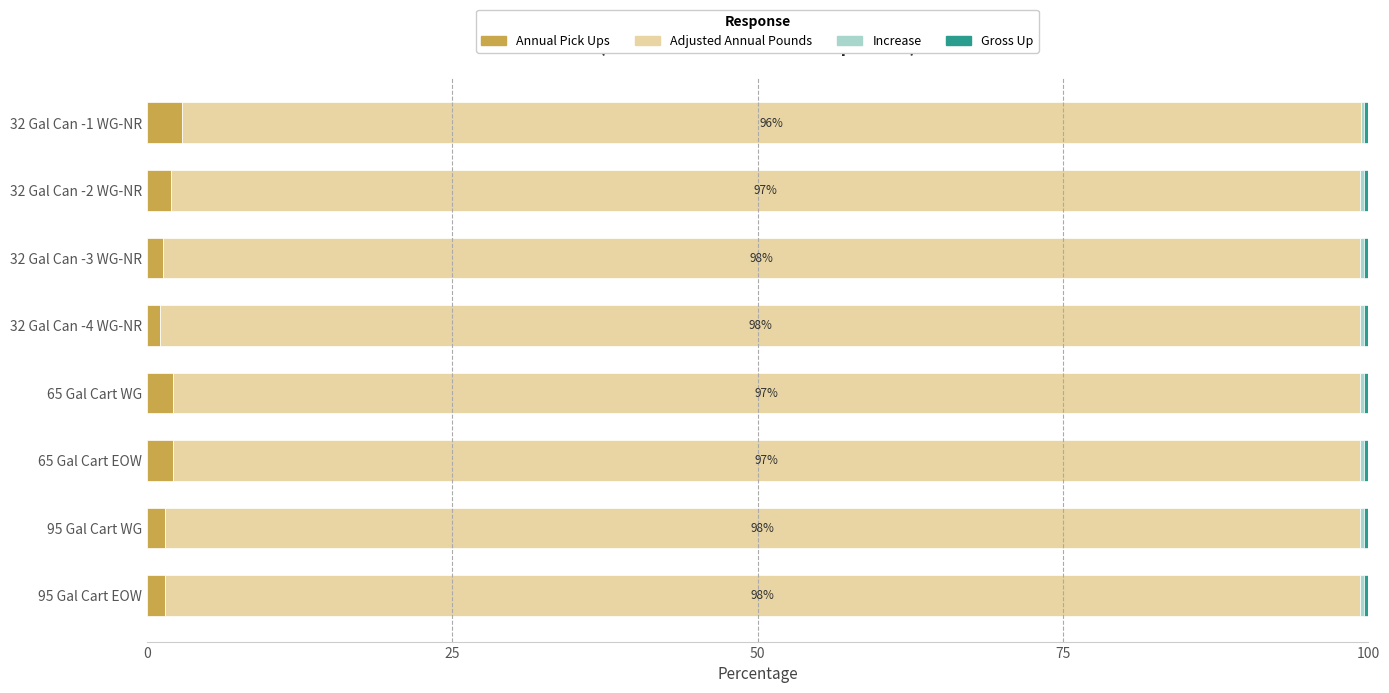

Count the number of categories in the chart.

8